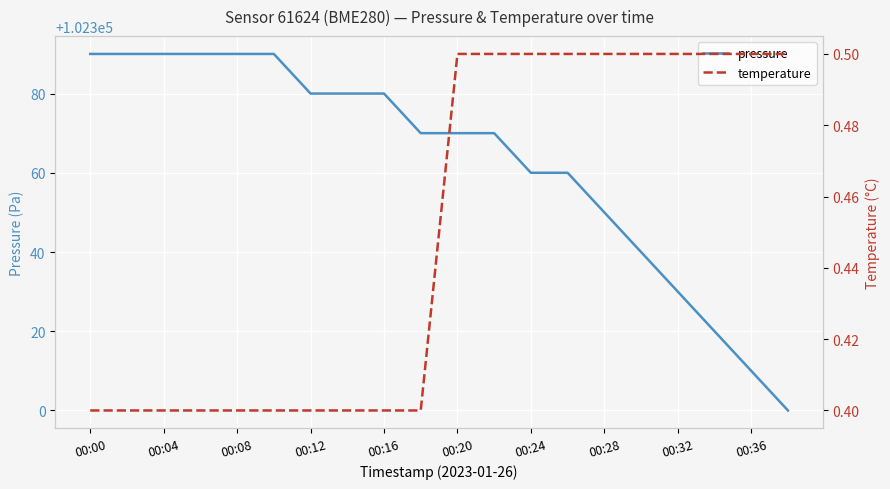

The value of pressure at 00:20 is 102370. True or false?

True